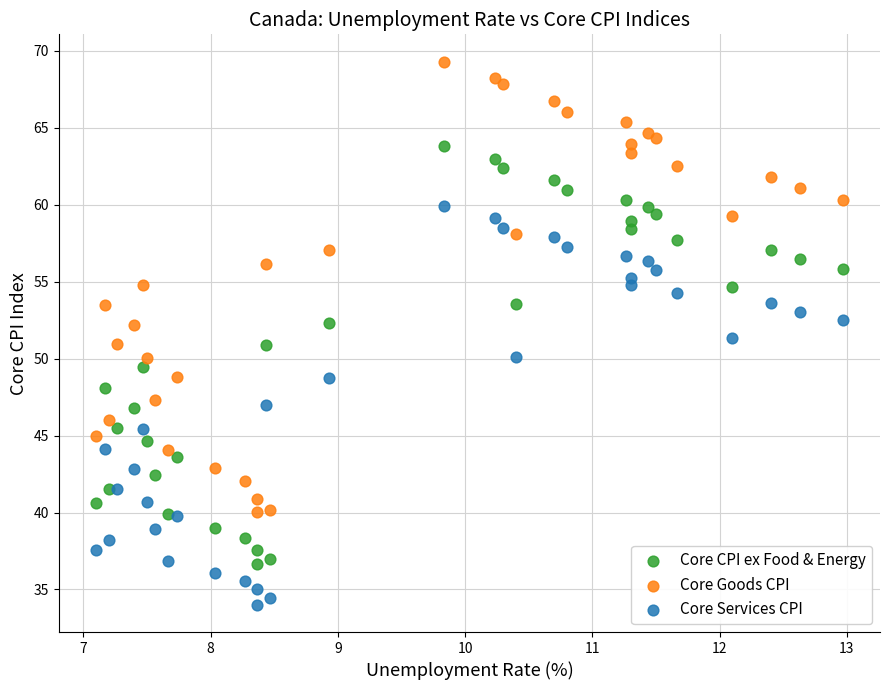

Across all data points, what is the range of X values (max minus min)?

5.9